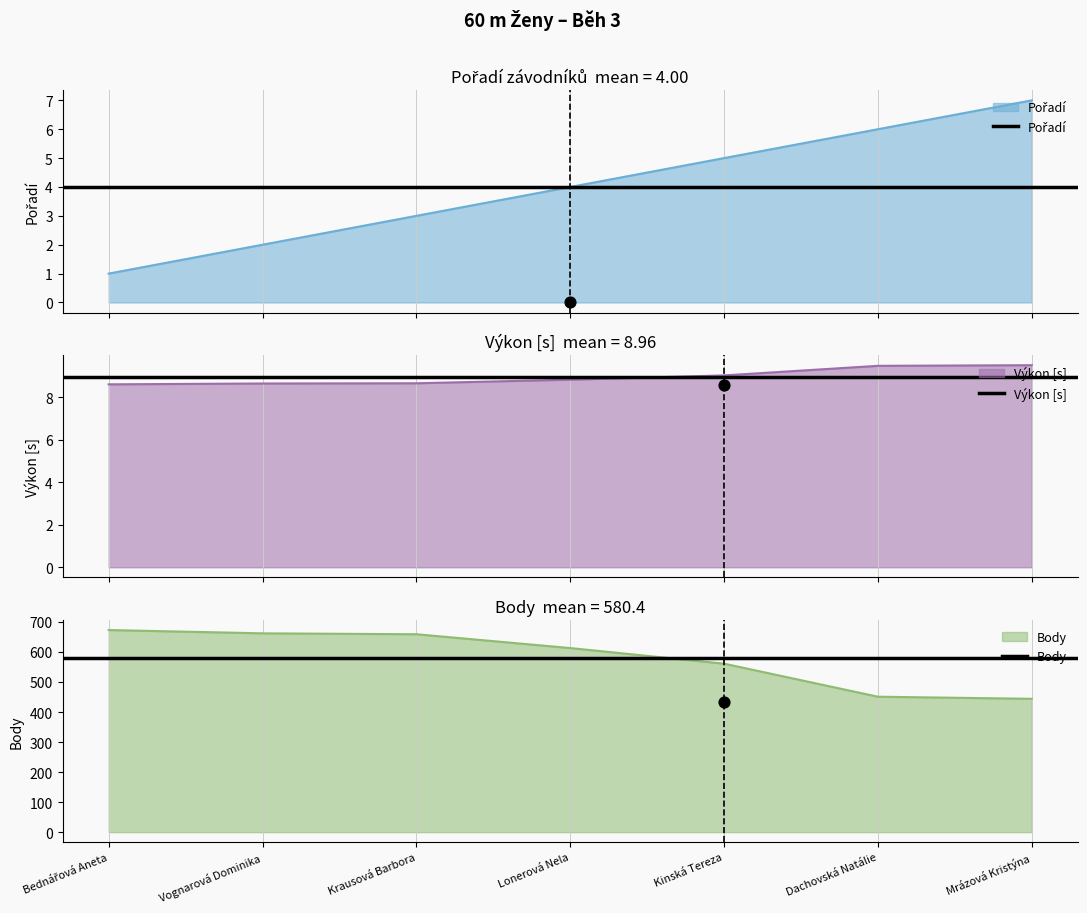

What are all the series names shown in the legend?

Pořadí, Výkon [s], Body